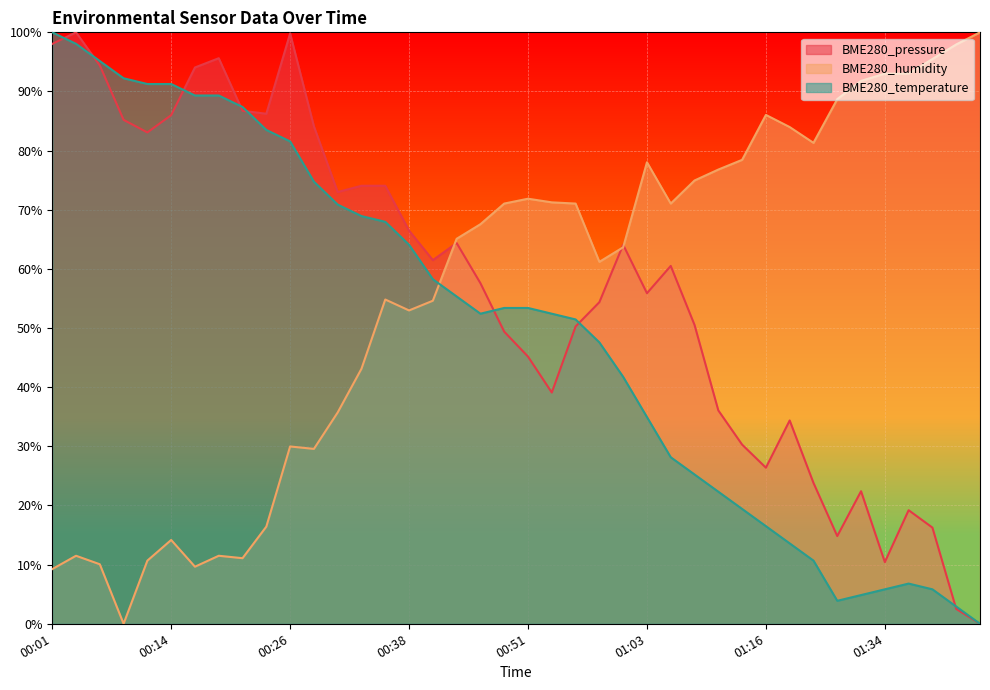

Reading left to right, list all the values displayed in this chart.

BME280_pressure: 98.0	100.0	94.4	85.2	83.1	86.0	94.1	95.6	86.7	86.2	99.8	84.1	73.0	74.1	74.1	66.5	61.5	64.4	57.6	49.4	45.2	39.1	50.3	54.4	64.1	55.9	60.5	50.5	36.1	30.3	26.4	34.4	23.8	14.8	22.4	10.4	19.2	16.3	2.5	0.0
BME280_humidity: 9.2	11.5	10.1	0.0	10.7	14.2	9.7	11.5	11.1	16.4	30.0	29.6	35.7	43.1	54.8	53.0	54.6	65.1	67.6	71.0	71.9	71.3	71.0	61.2	63.7	78.0	71.0	74.9	76.8	78.4	86.0	84.0	81.3	88.7	91.8	93.0	93.0	95.5	97.9	100.0
BME280_temperature: 100.0	98.1	95.1	92.2	91.3	91.3	89.3	89.3	87.4	83.5	81.6	74.8	70.9	68.9	68.0	64.1	58.3	55.3	52.4	53.4	53.4	52.4	51.5	47.6	41.7	35.0	28.2	25.2	22.3	19.4	16.5	13.6	10.7	3.9	4.9	5.8	6.8	5.8	2.9	0.0